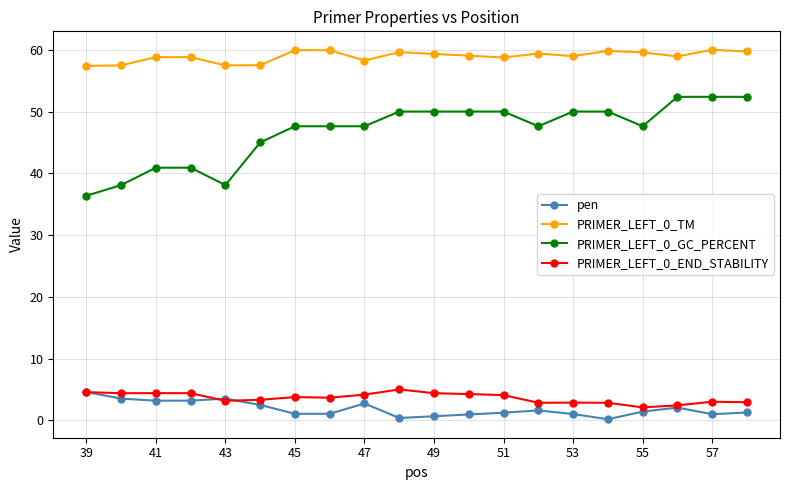

True or false: pen and PRIMER_LEFT_0_GC_PERCENT intersect in this chart.

False